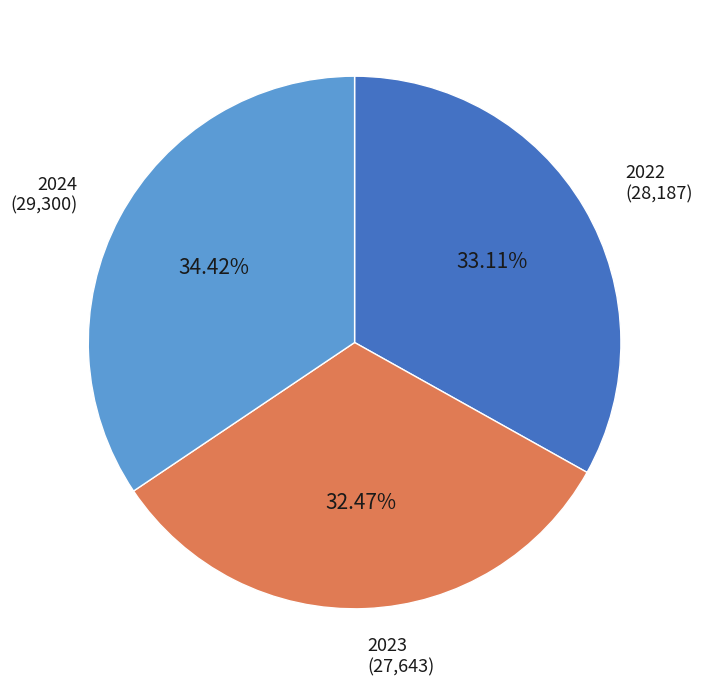

Is there any slice that represents more than half of the pie?

No